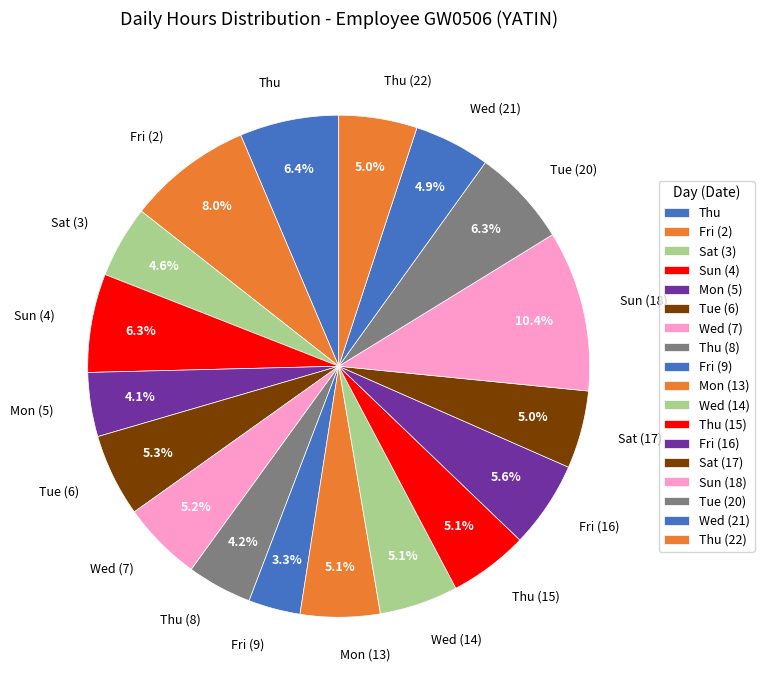

Count the number of slices in the pie.

18